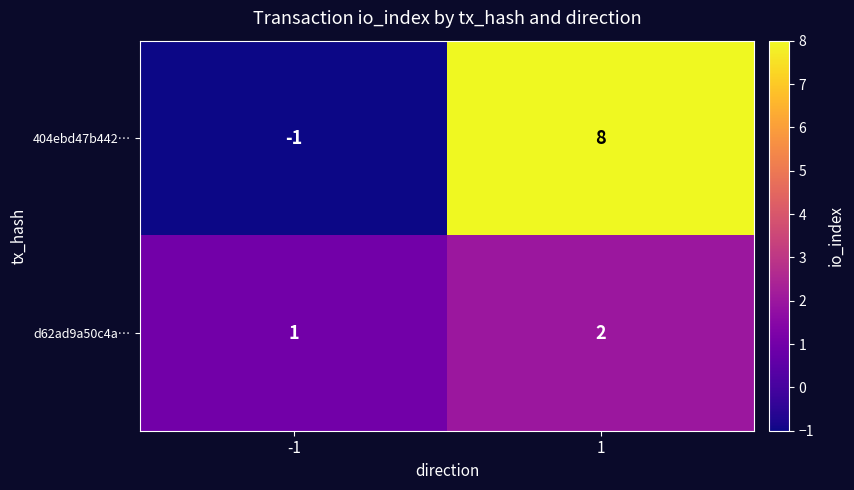

Reading right to left, extract all data points from this chart.

404ebd47b442…: 1=8	-1=-1
d62ad9a50c4a…: 1=2	-1=1